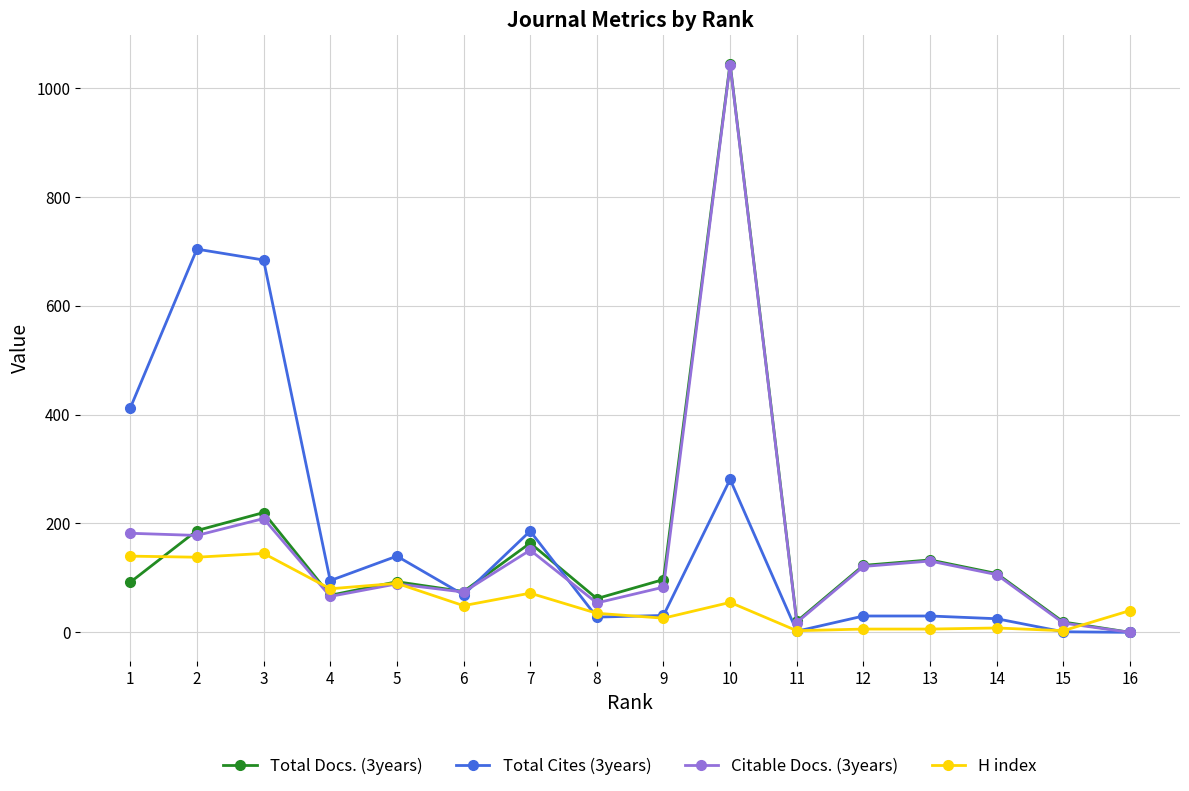

At how many categories does at least one series exceed 837?

1